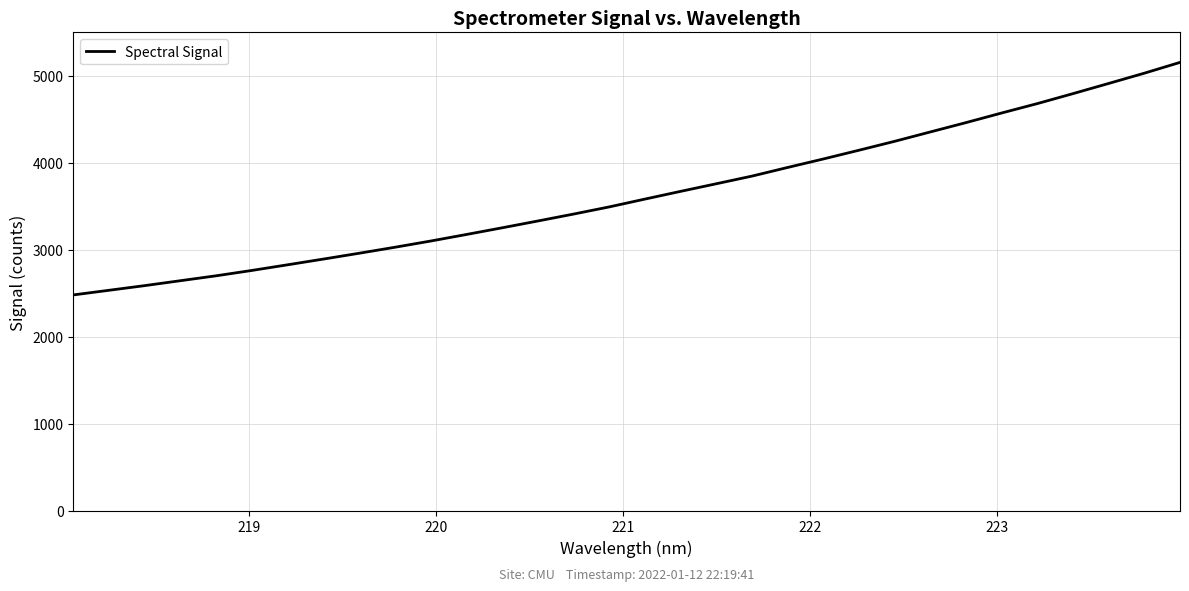

How many values exceed 3582?

16